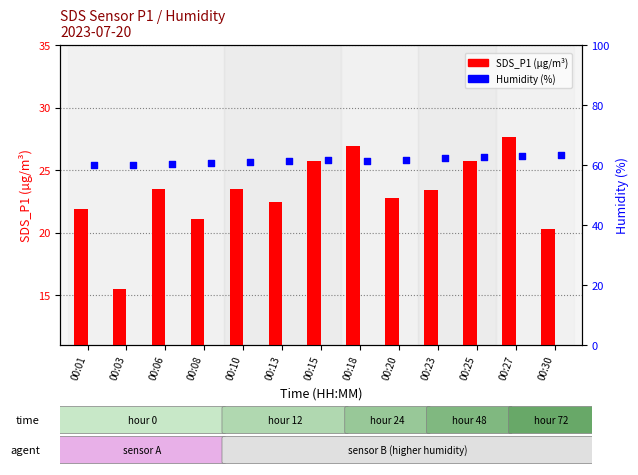

At how many categories does at least one series exceed 23?

13